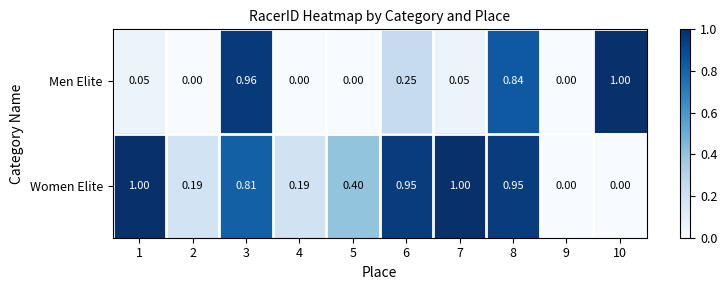

Is the value of Men Elite at 5 greater than the value of Women Elite at 7?

No